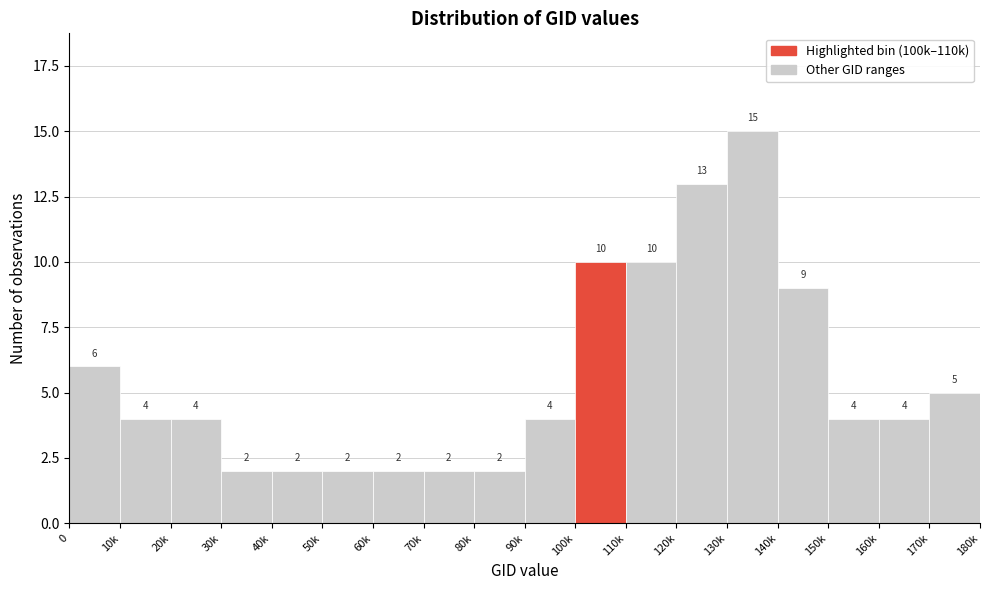

Reading left to right, what are all the values shown in this chart?

6	4	4	2	2	2	2	2	2	4	10	10	13	15	9	4	4	5